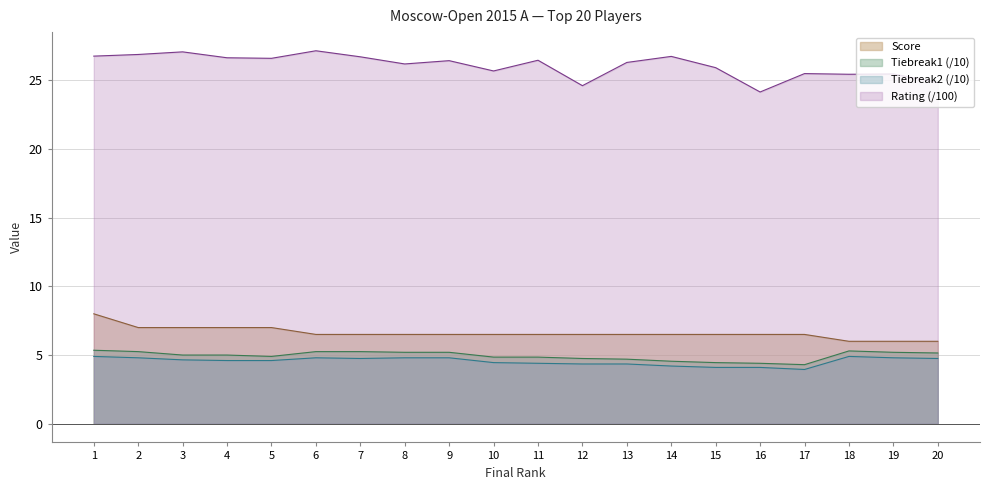

List the series in order of their peak value, highest first.

Rating (/100), Score, Tiebreak1 (/10), Tiebreak2 (/10)